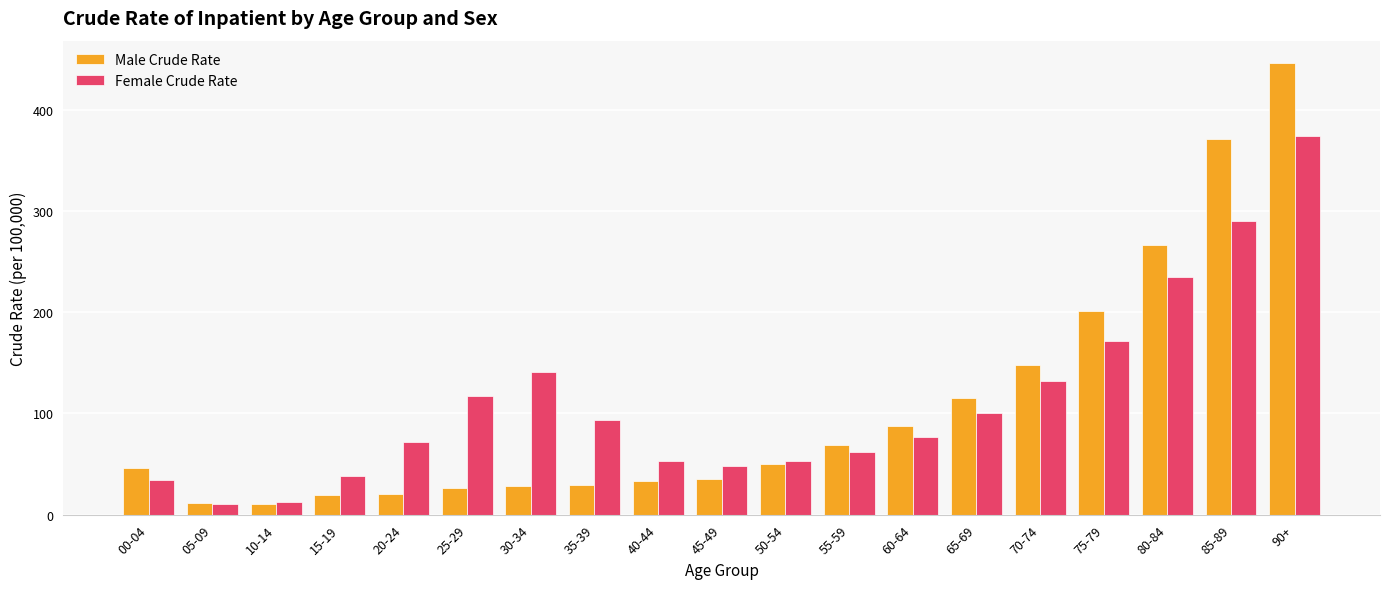

The value of Male Crude Rate at 55-59 is 68.4. True or false?

True